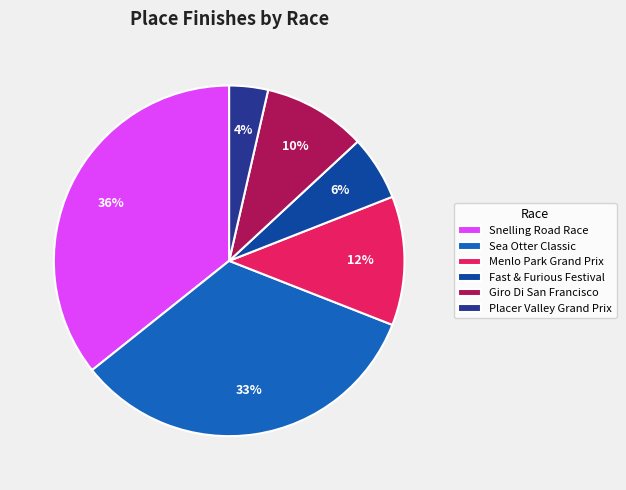

Between Snelling Road Race and Placer Valley Grand Prix, which is larger?

Snelling Road Race